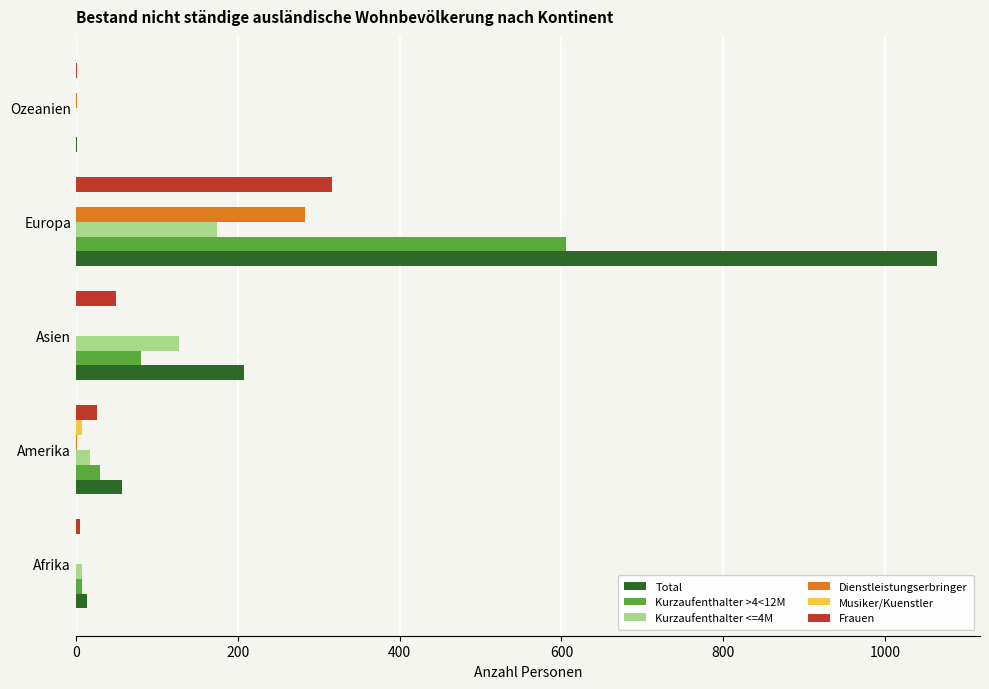

The Kurzaufenthalter <=4M series shows 128 at Asien. True or false?

True